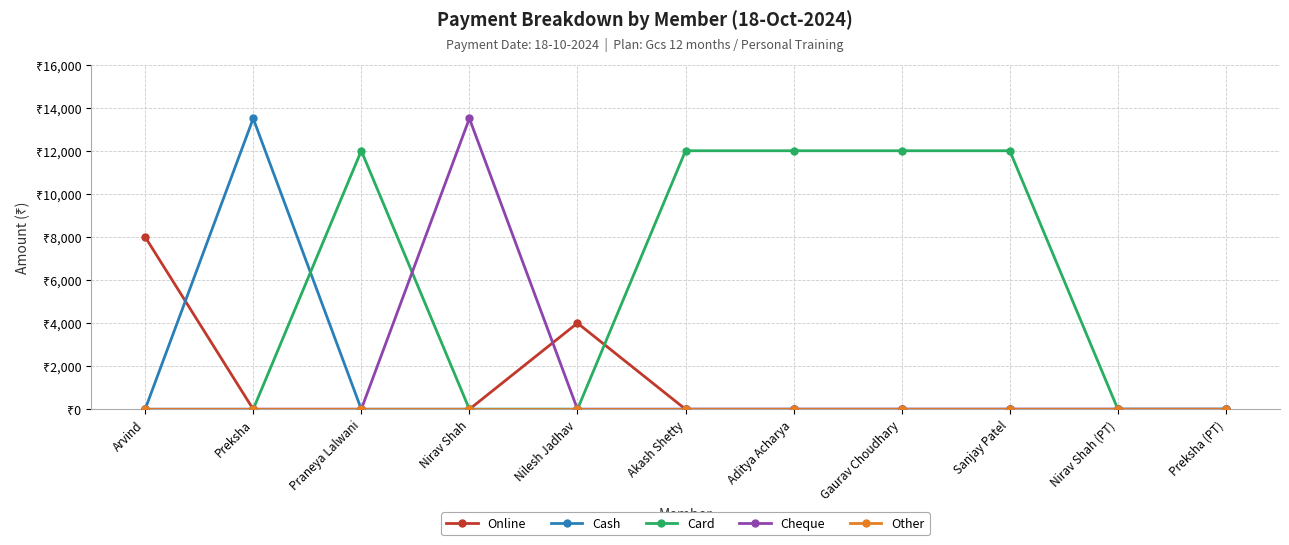

What is the approximate value of Card at Aditya Acharya?

12000